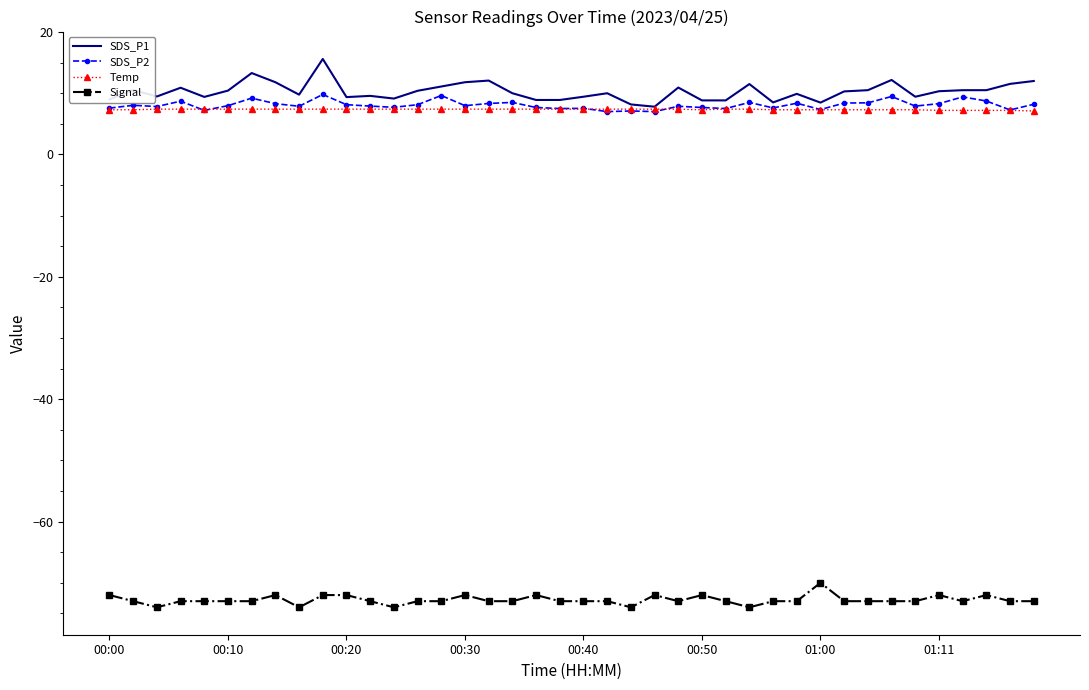

Count the number of categories in the chart.

40